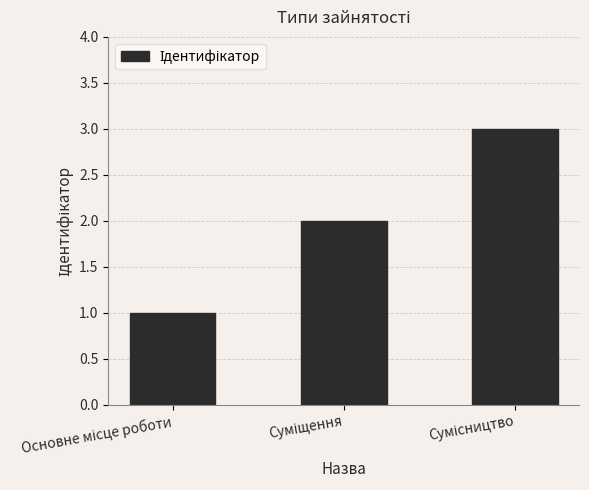

What is the greatest value displayed?

3